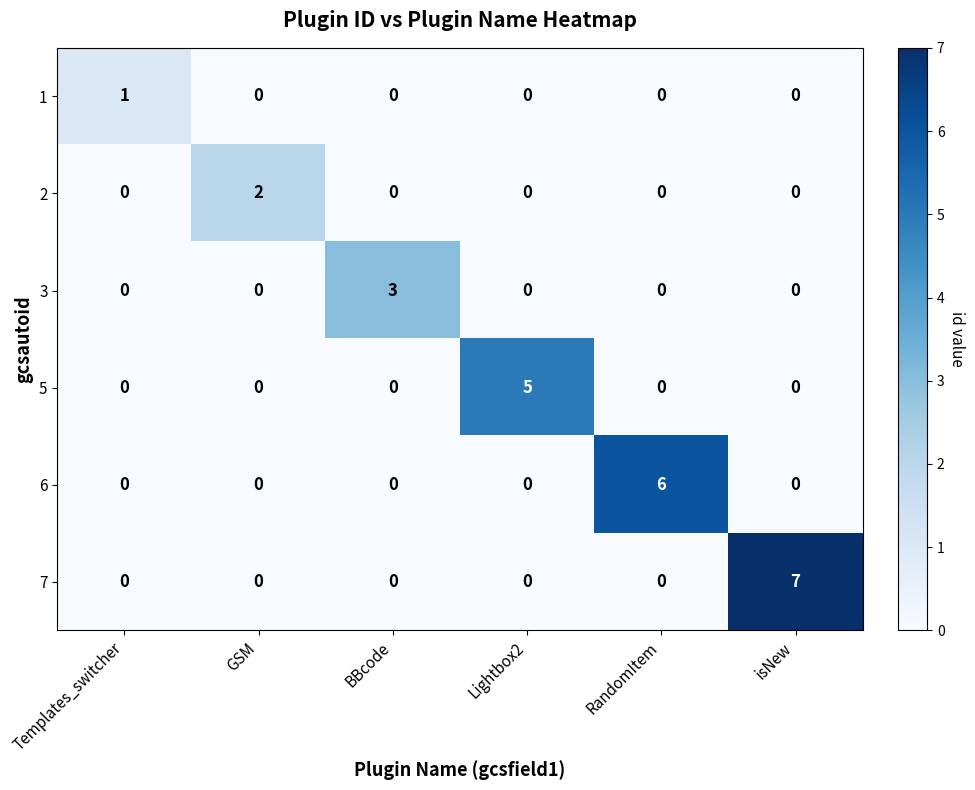

Which series has the largest range (max minus min)?

7